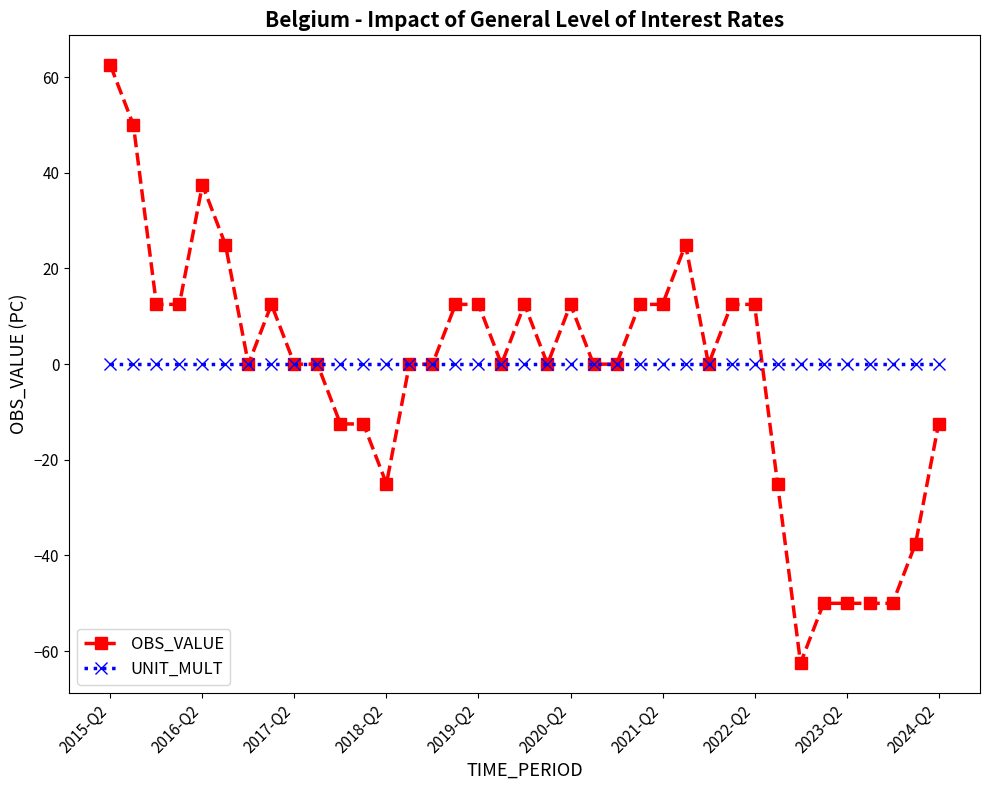

How many distinct data groups are displayed?

2